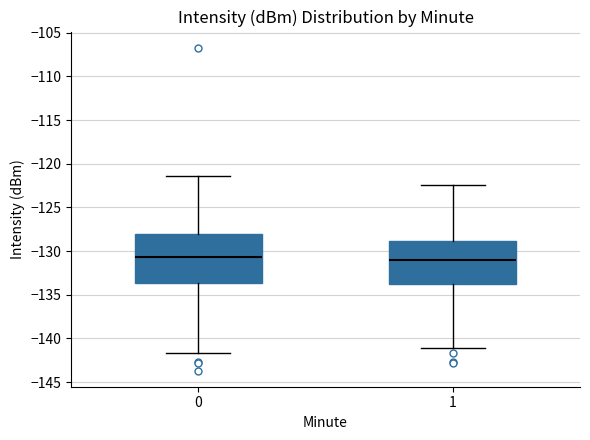

Where does the lower whisker of the box at x = 1 end on the y-axis? The values are not printed on the chart, so give them approximately, as read against the axis.

-141.0